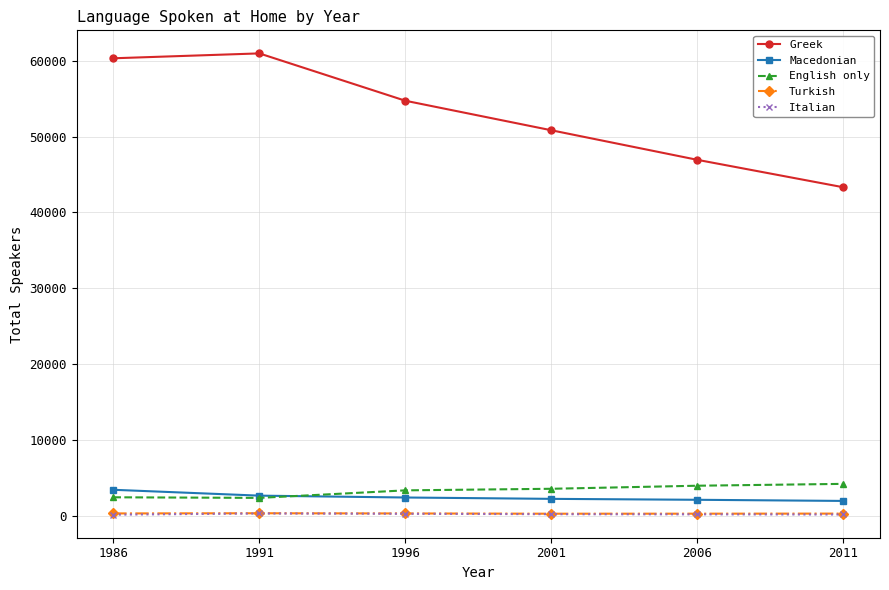

What value does the Macedonian series have at 1986?

3420